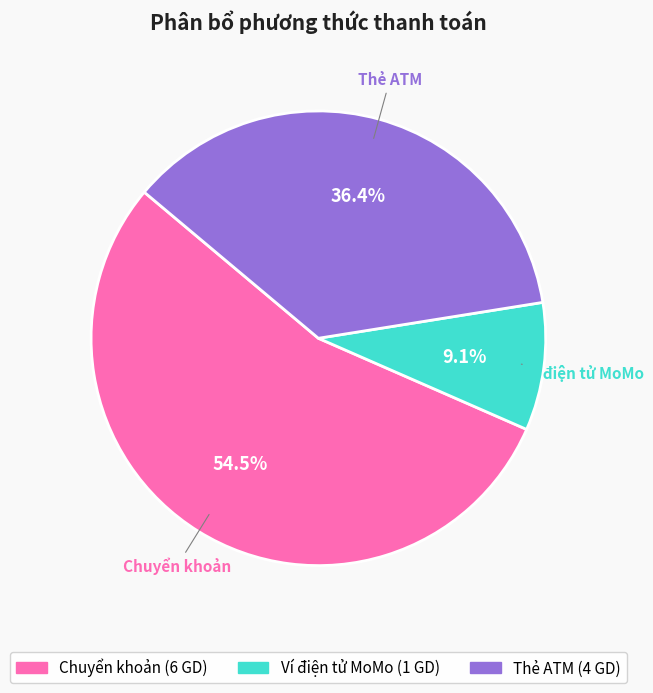

Between Thẻ ATM and Ví điện tử MoMo, which is larger?

Thẻ ATM